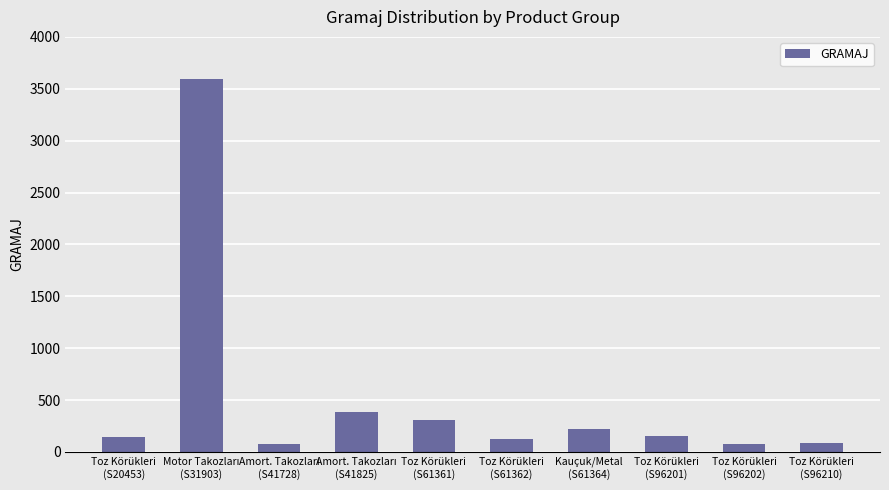

How many distinct data groups are displayed?

1